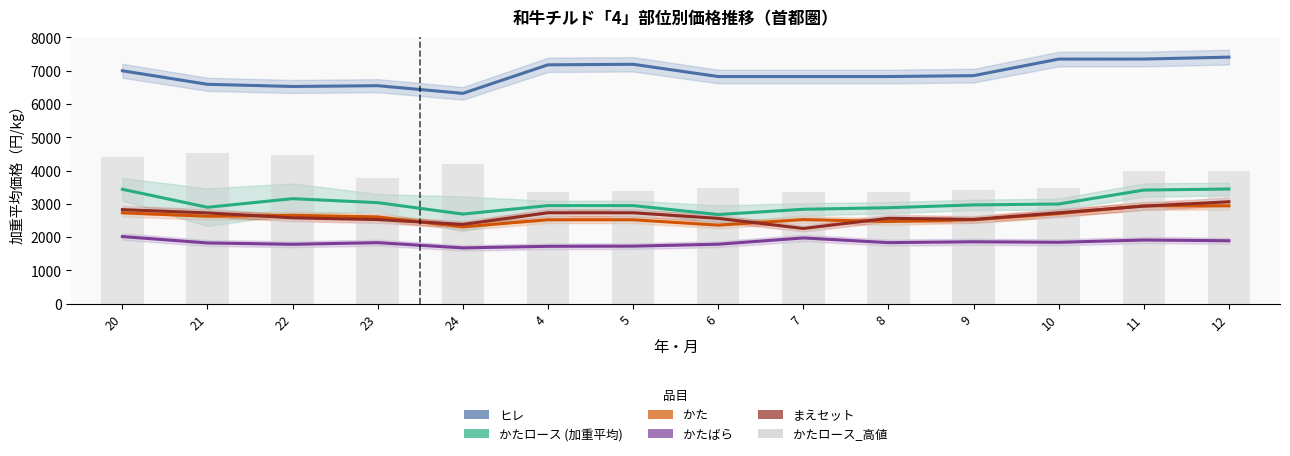

What is the lowest value of the ヒレ series?

6319.5